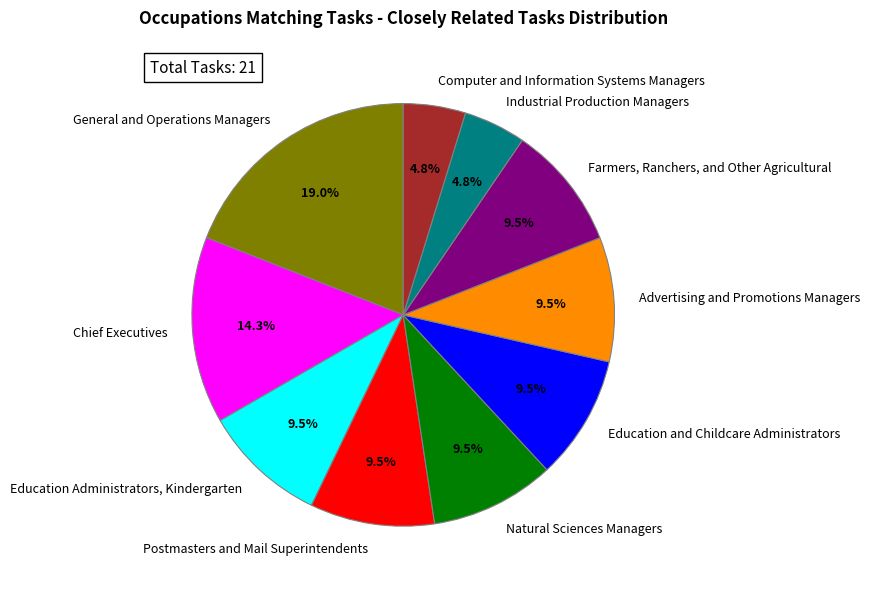

Is it true that General and Operations Managers is 14% of the pie?

False